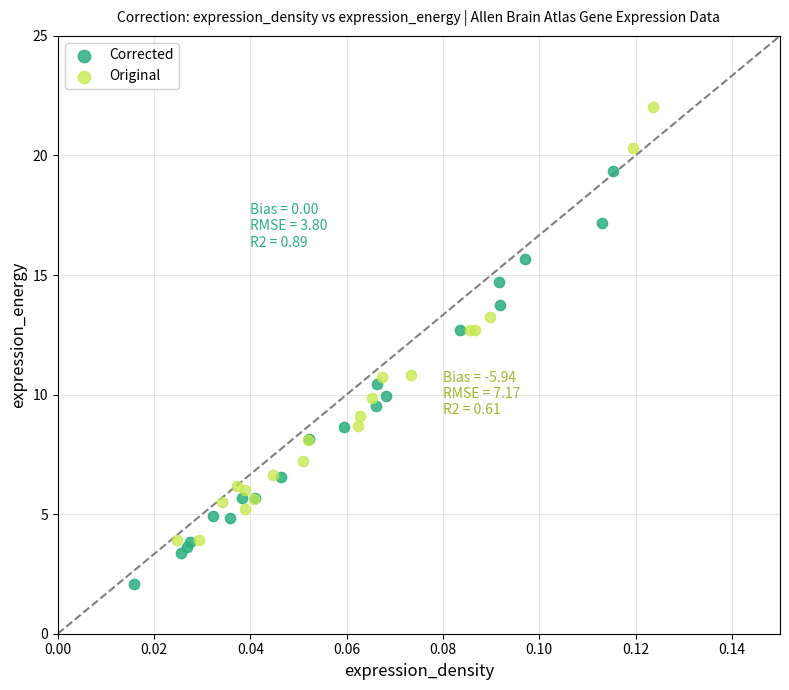

Which series reaches the maximum Y coordinate?

Original